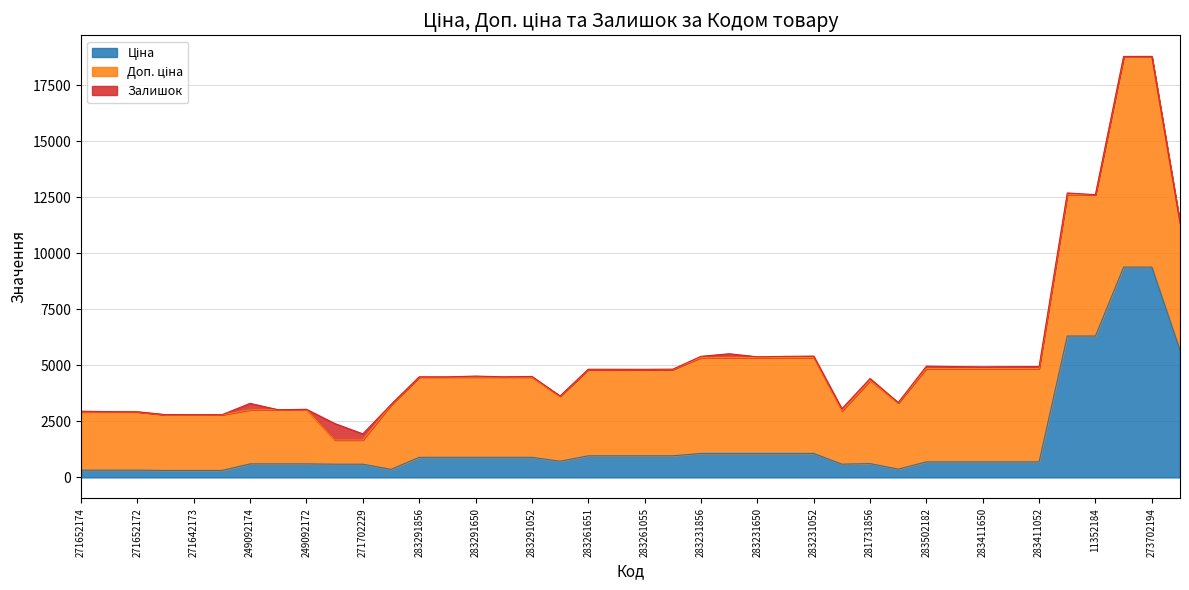

At which category is the sum across all series the highest?

273702194